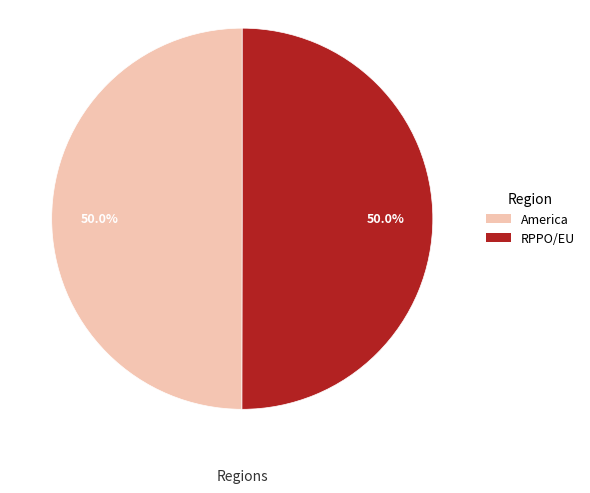

What is the total percentage of RPPO/EU and America?

100.0%